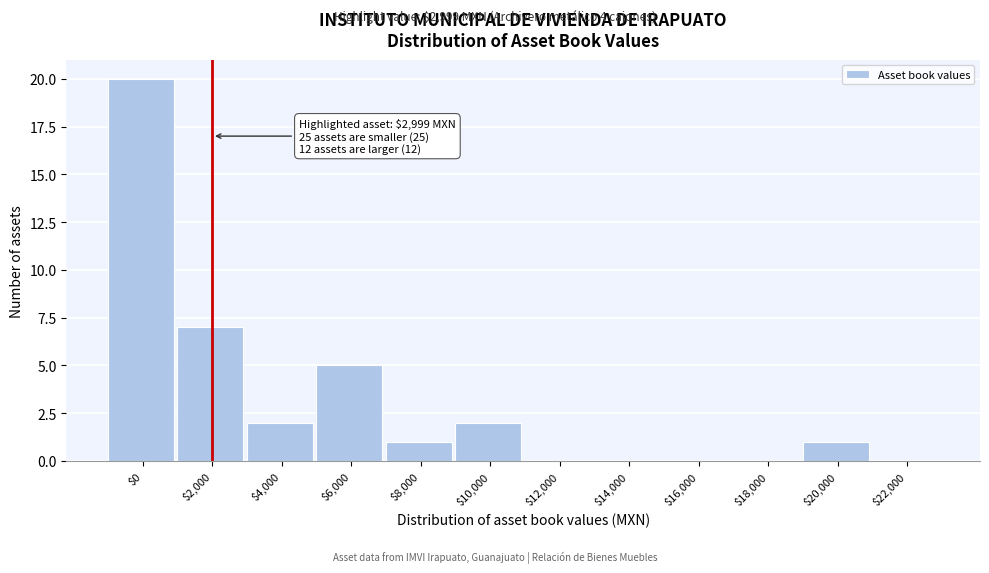

Where is the data nearest to the value 10?

$2,000